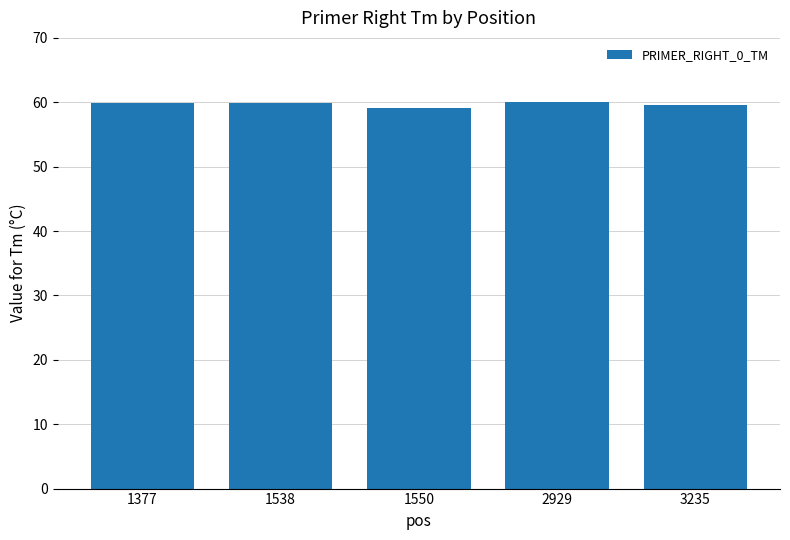

Which has a higher value, 1538 or 1550?

1538